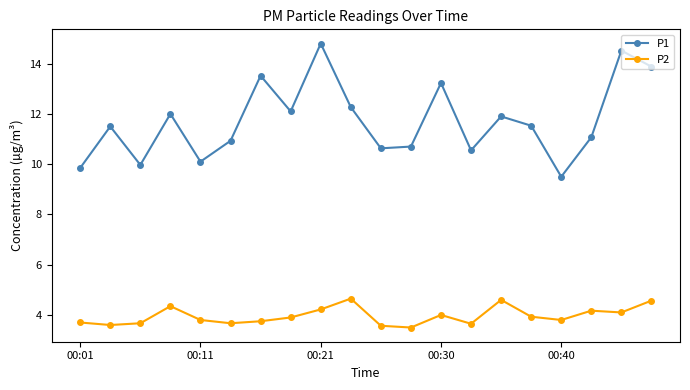

Rank the series by their average value, from lowest to highest.

P2, P1